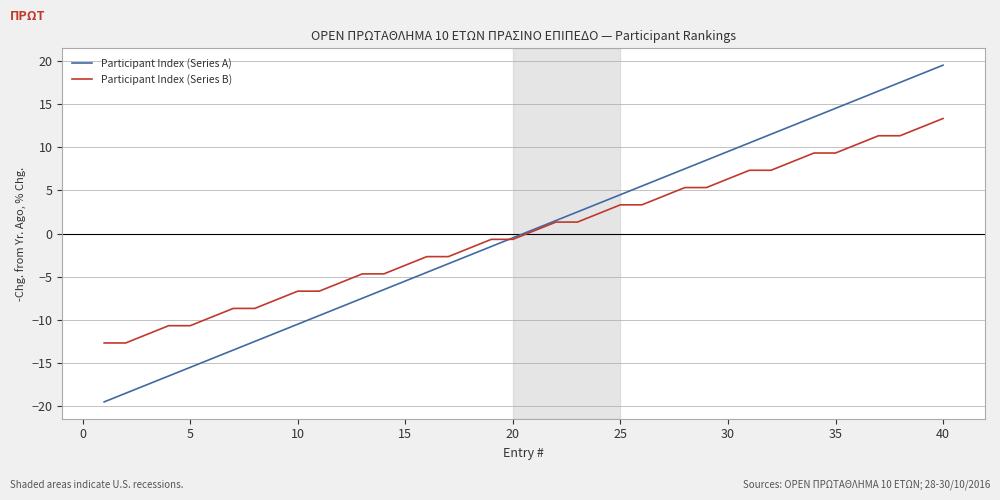

What is the highest value of the Participant Index (Series B) series?

13.3